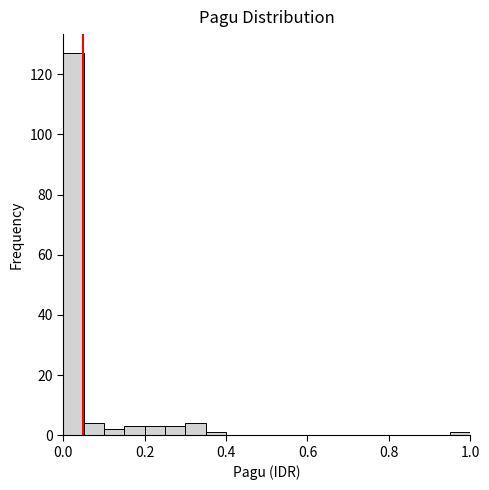

Around what value on the x-axis is the tallest bar? Give the approximate position of its centre, as read against the axis.

0.02